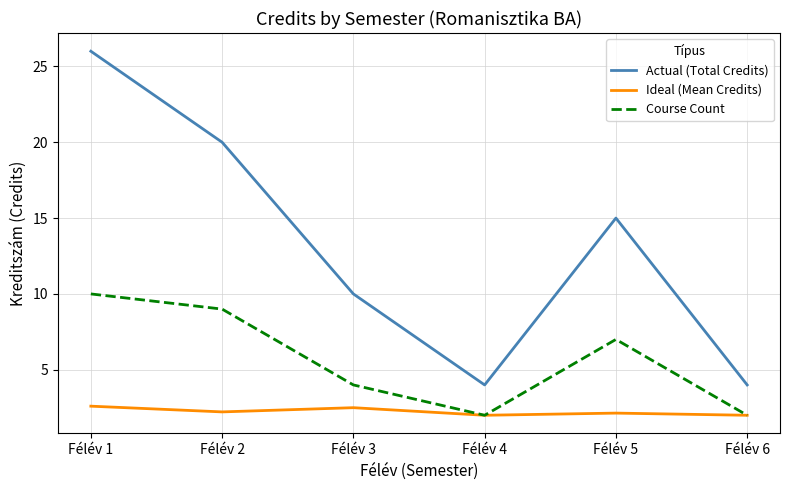

How many values in the Actual (Total Credits) series are below 15?

3